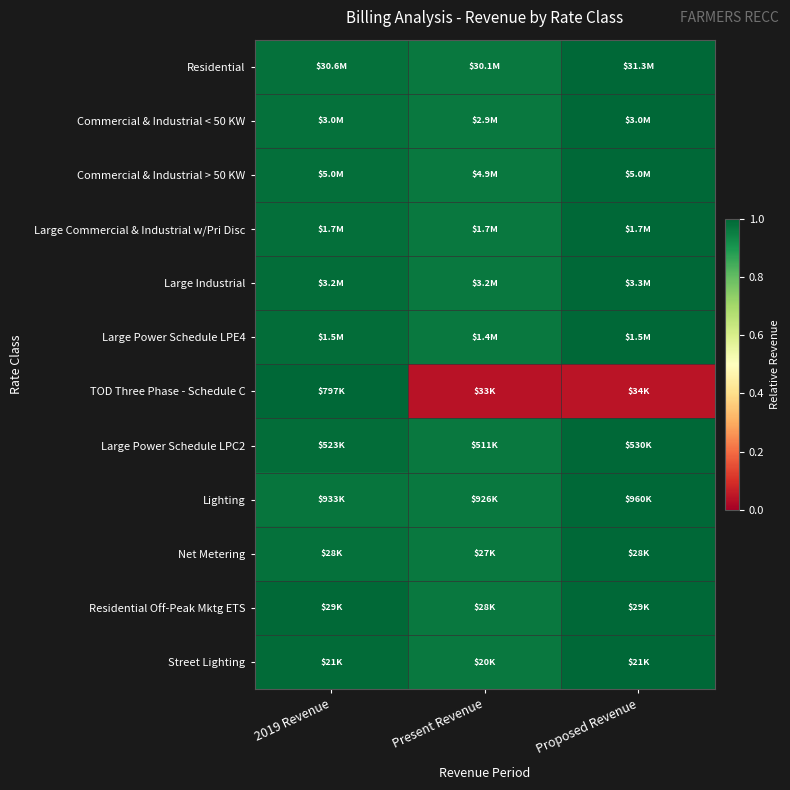

What is the spread (max minus min) of values at Present Revenue?

0.9